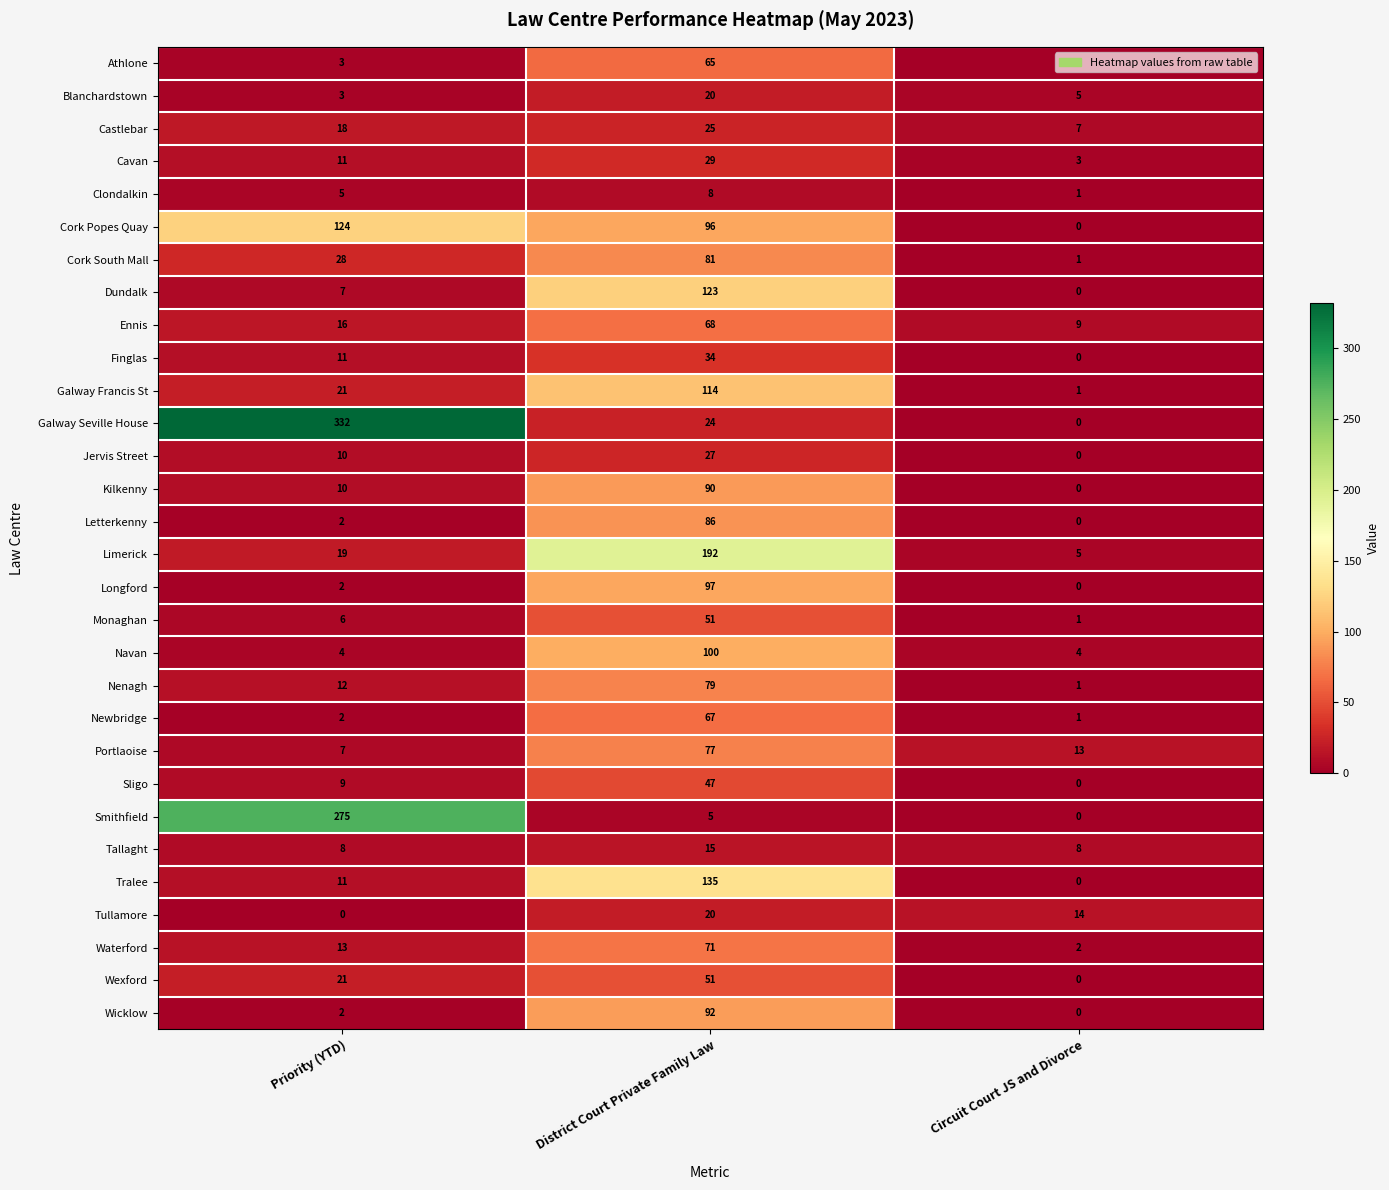

Count the Sligo values in the range 0 to 47.

3